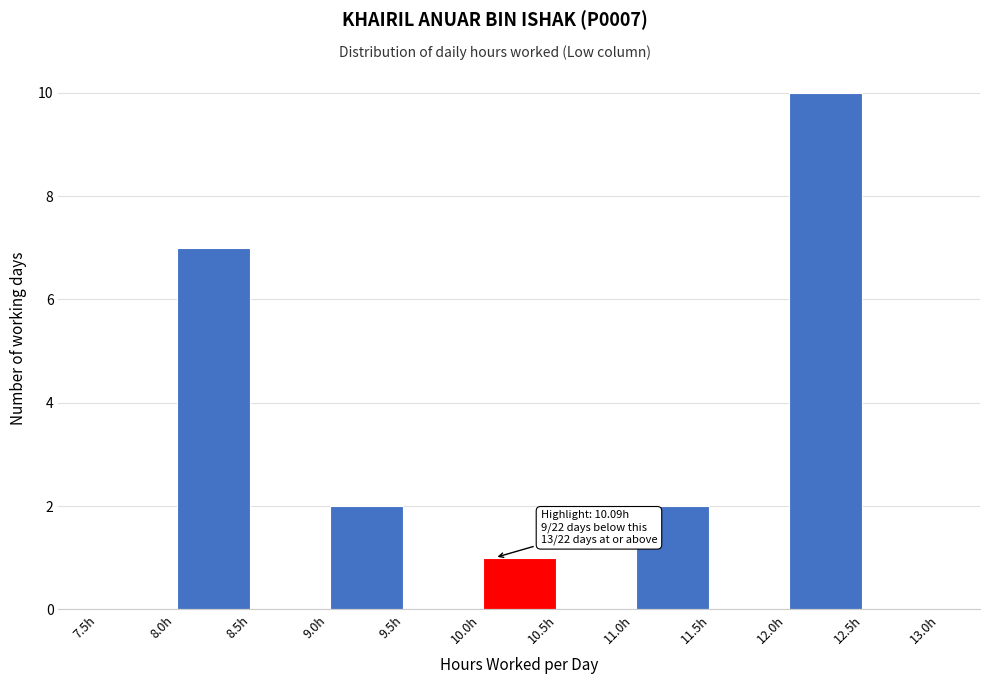

Which range on the x-axis has the tallest bar?

12.0 to 12.5